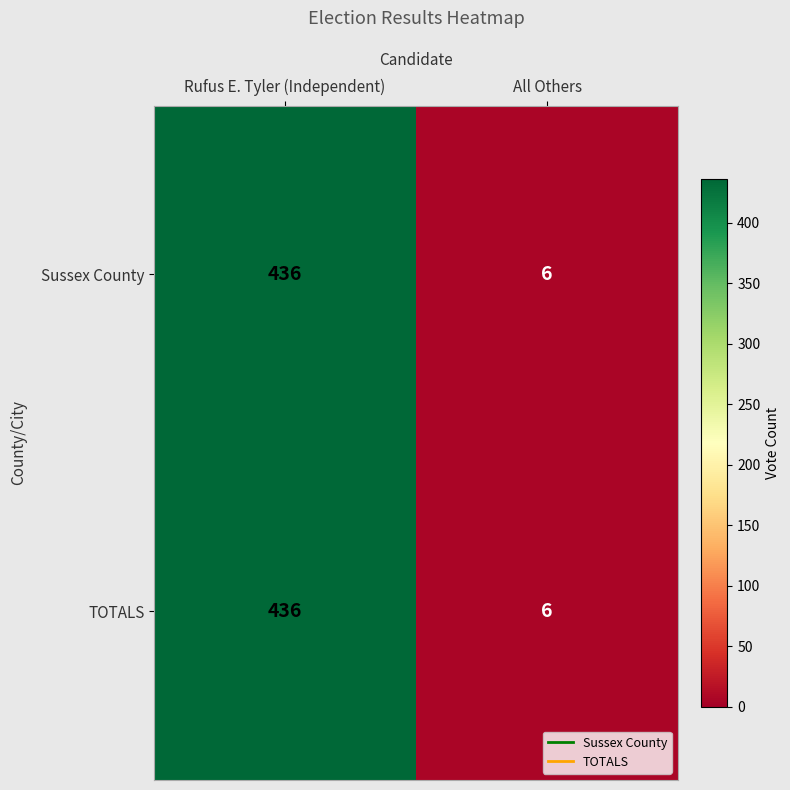

What is the sum of the TOTALS values at All Others and Rufus E. Tyler (Independent)?

442